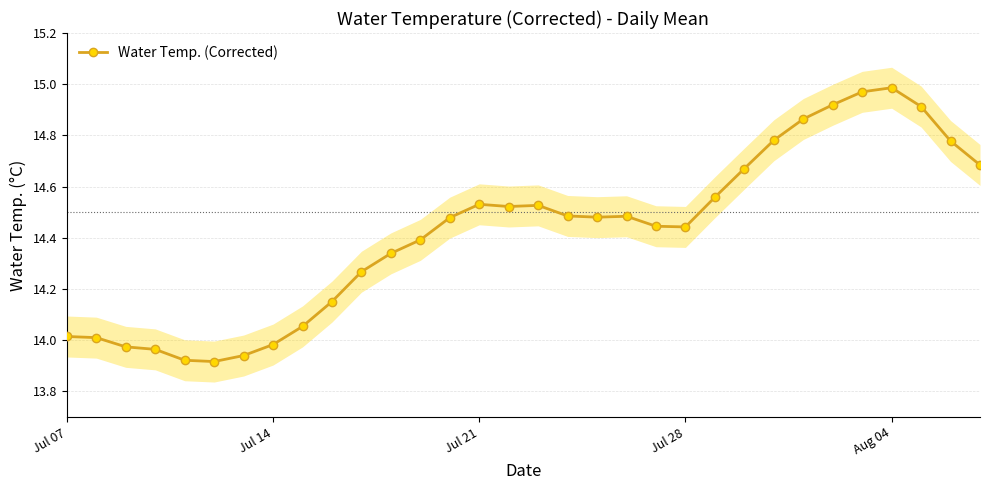

Is it true that Water Temp. (Corrected) equals 5.0 at Jul 28?

False